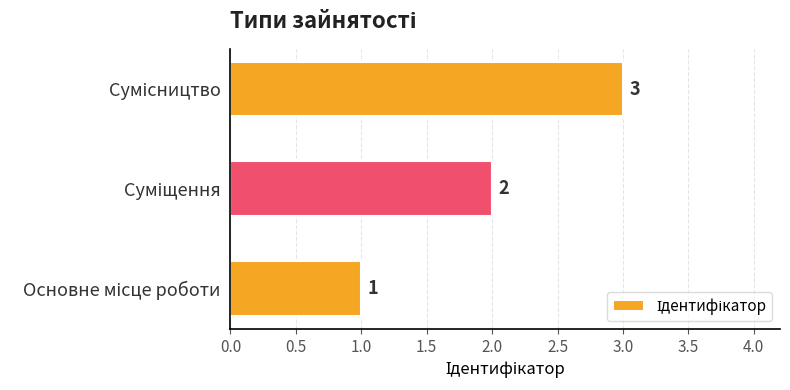

What is the difference between the second highest and minimum values?

1